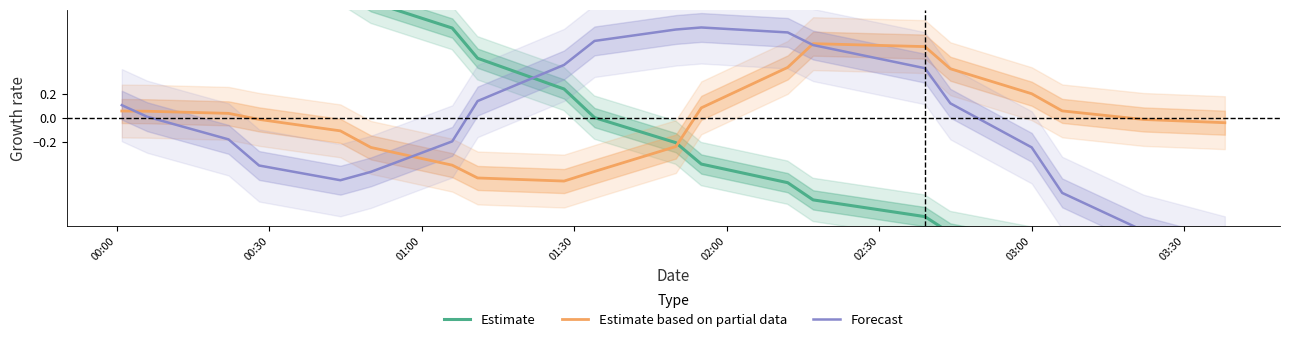

How many lines are shown in the chart?

3